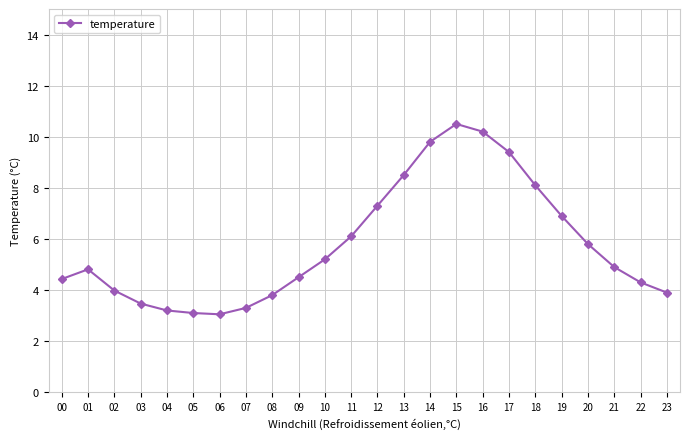

What is the sum of the values at 08 and 18?

11.9